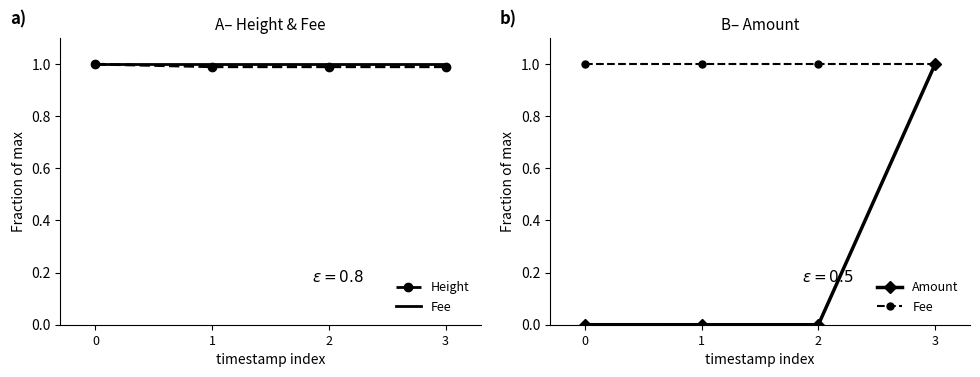

Between 0 and 3, which series saw the biggest shift?

Amount